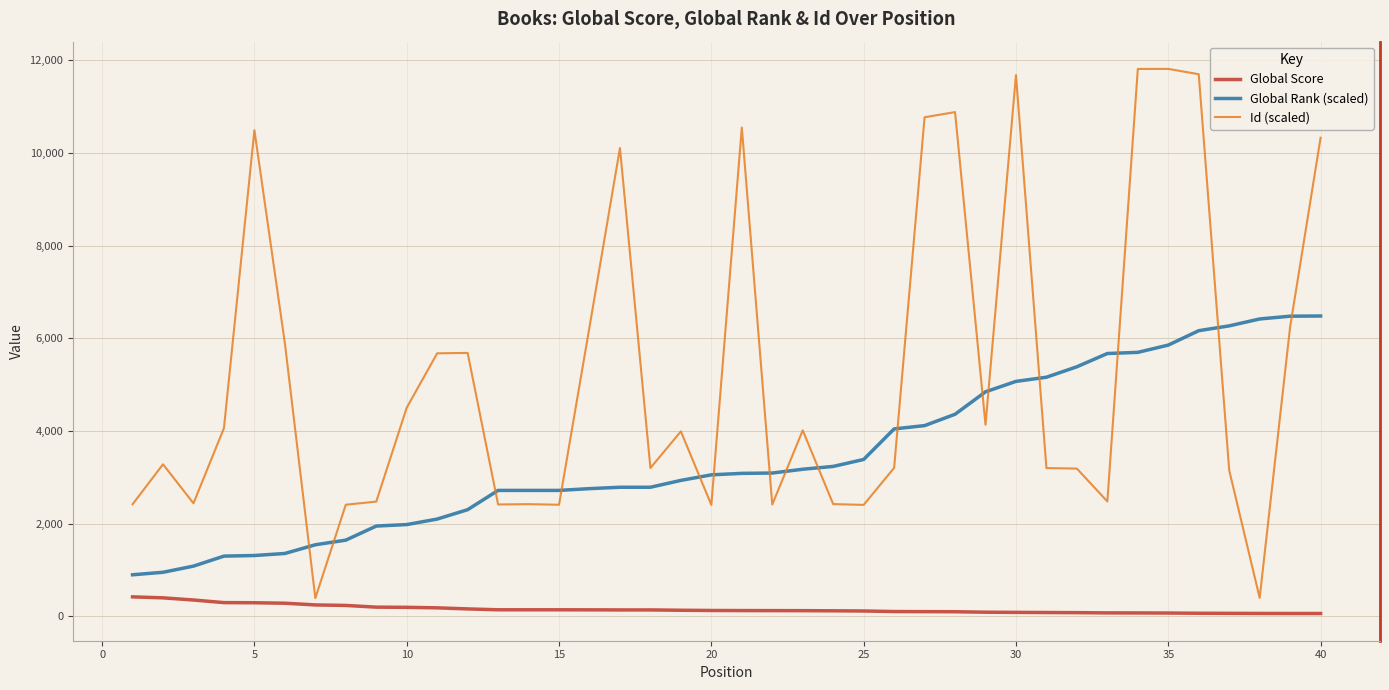

What is the sum of all Id (scaled) values?

209701